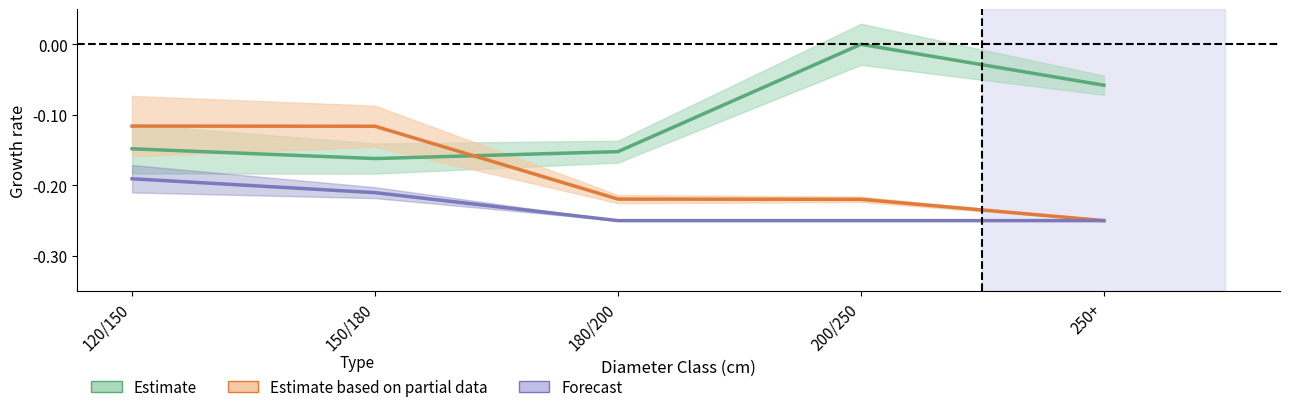

What is the sum of the Forecast values at 250+ and 120/150?

-0.4